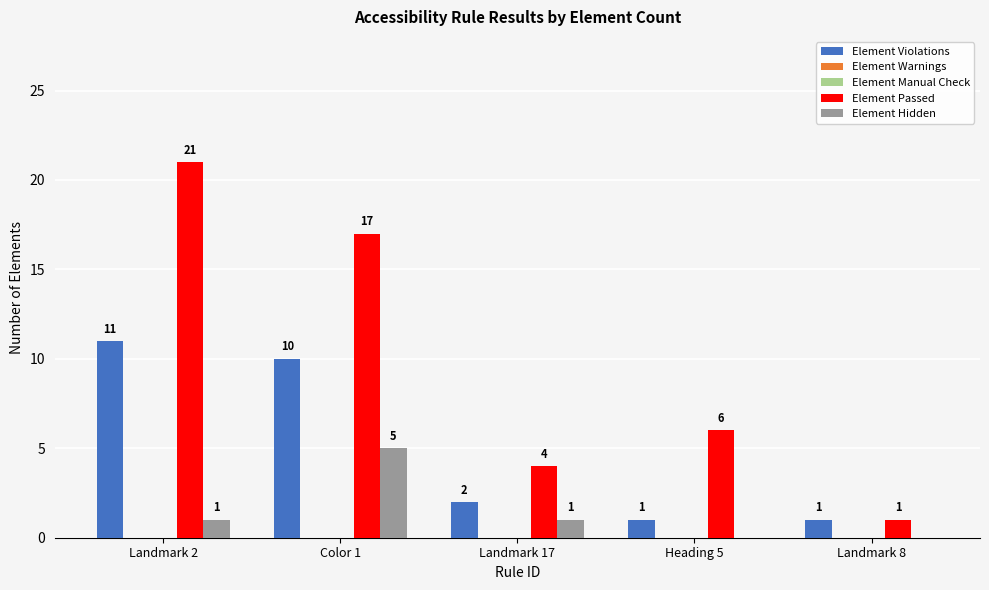

How many bars are there in each group?

5